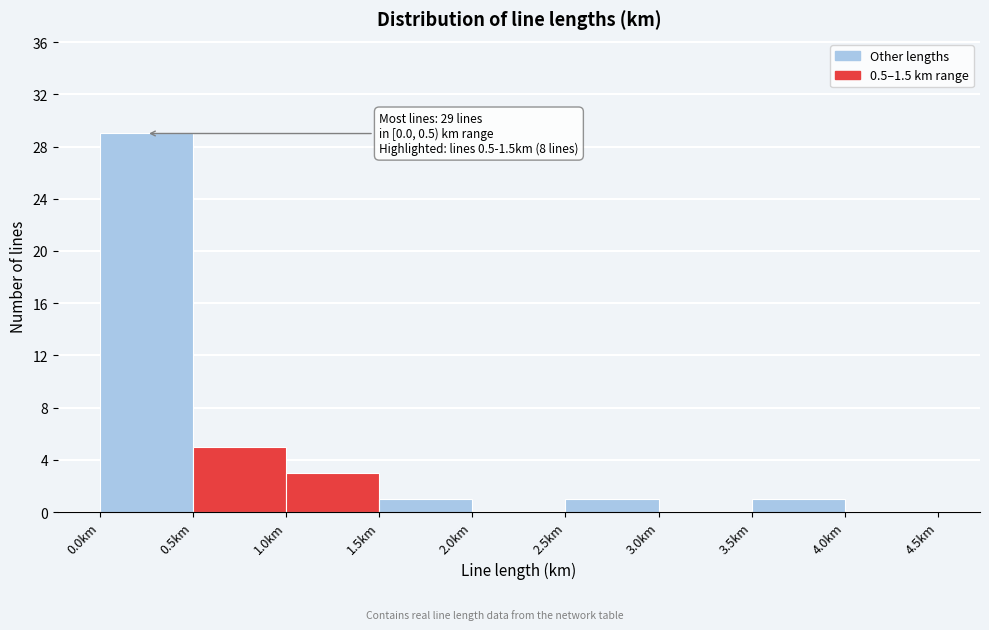

Which range on the x-axis has the tallest bar?

0.0 to 0.5